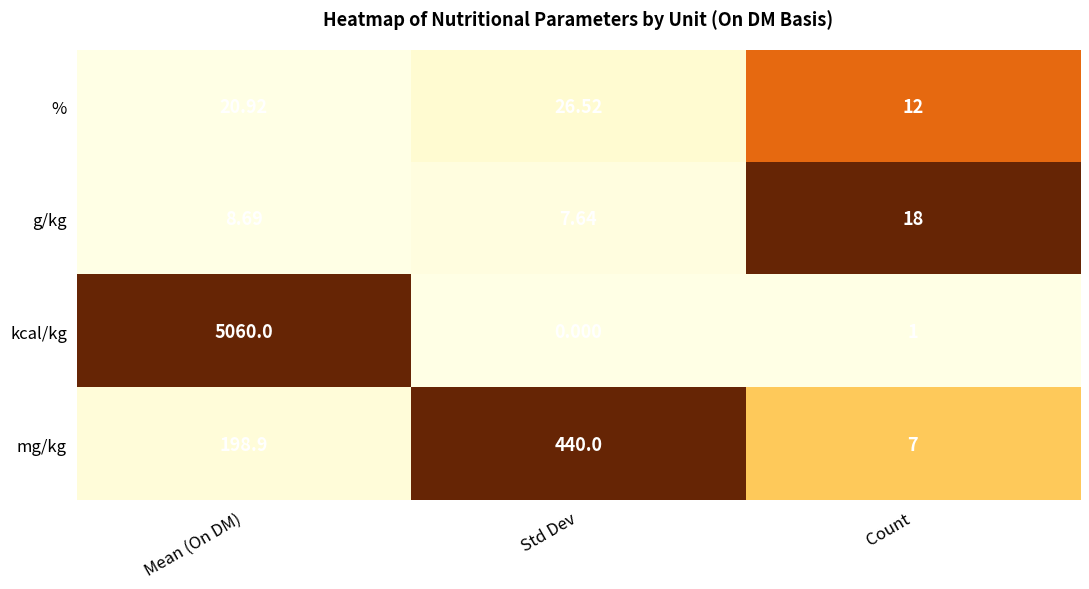

Between Mean (On DM) and Count, which series saw the biggest shift?

kcal/kg